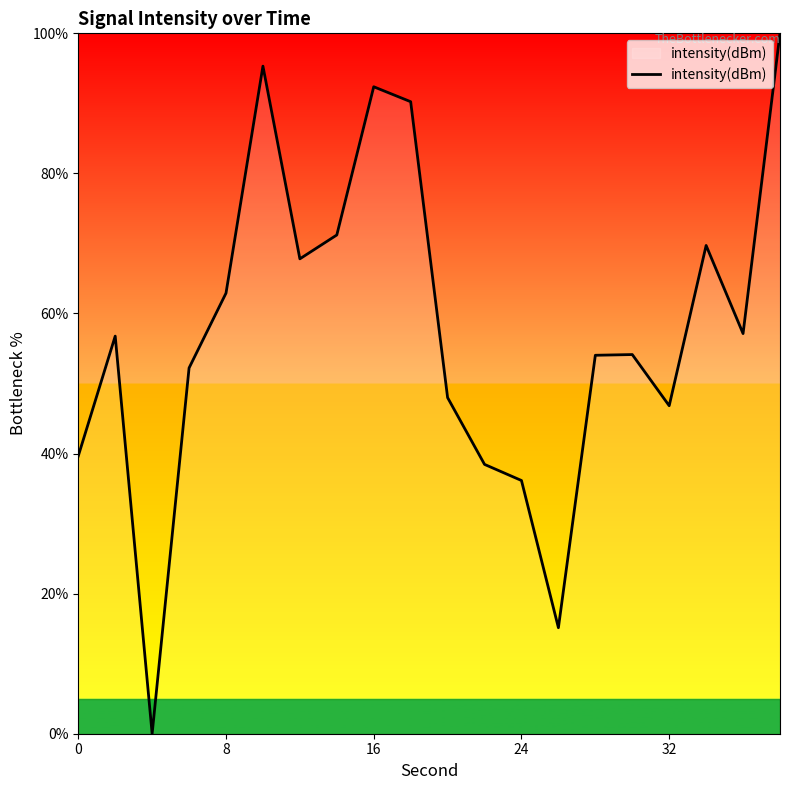

True or false: there are more than 2 points higher than both neighbors.

True